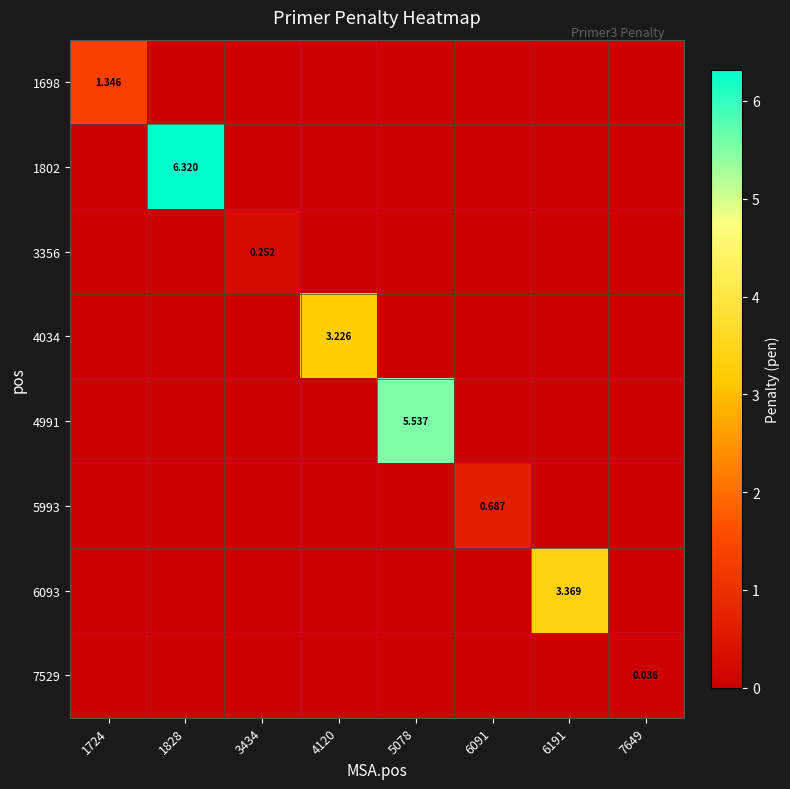

How many data points does each series have?

8